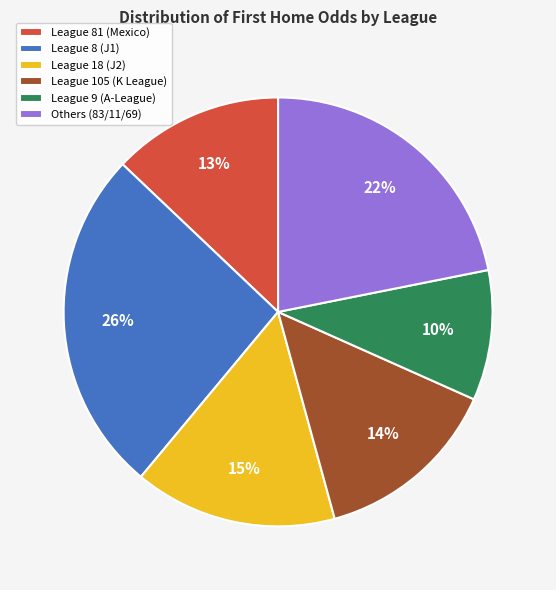

How many slices are in this pie chart?

6